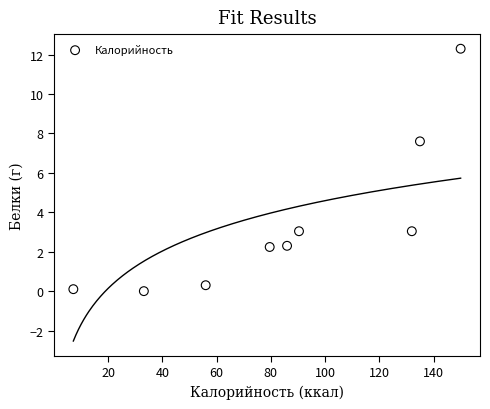

What Y value in the scatter plot is closest to 6?

7.6